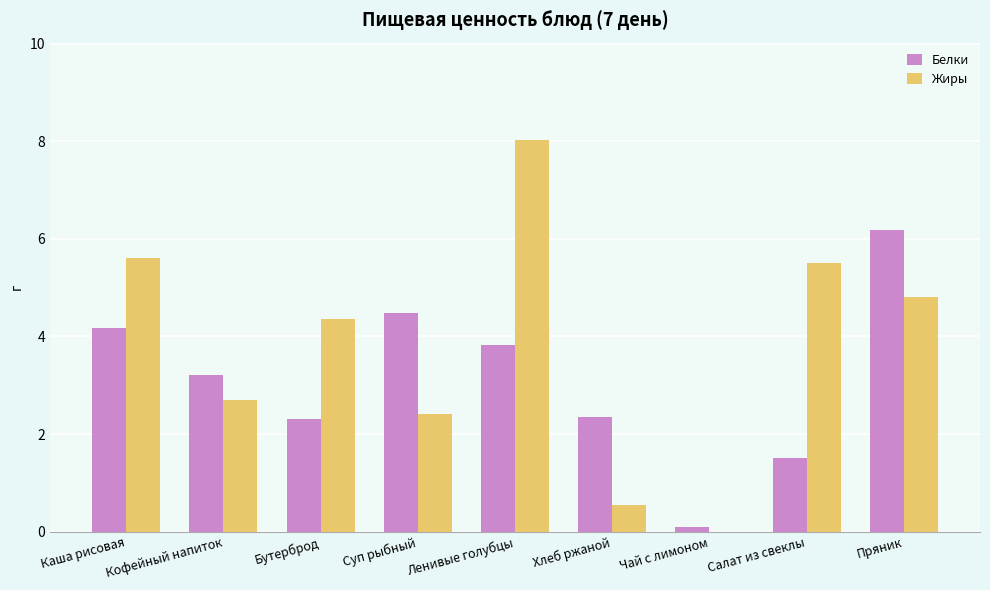

At which label does Жиры reach its peak?

Ленивые голубцы